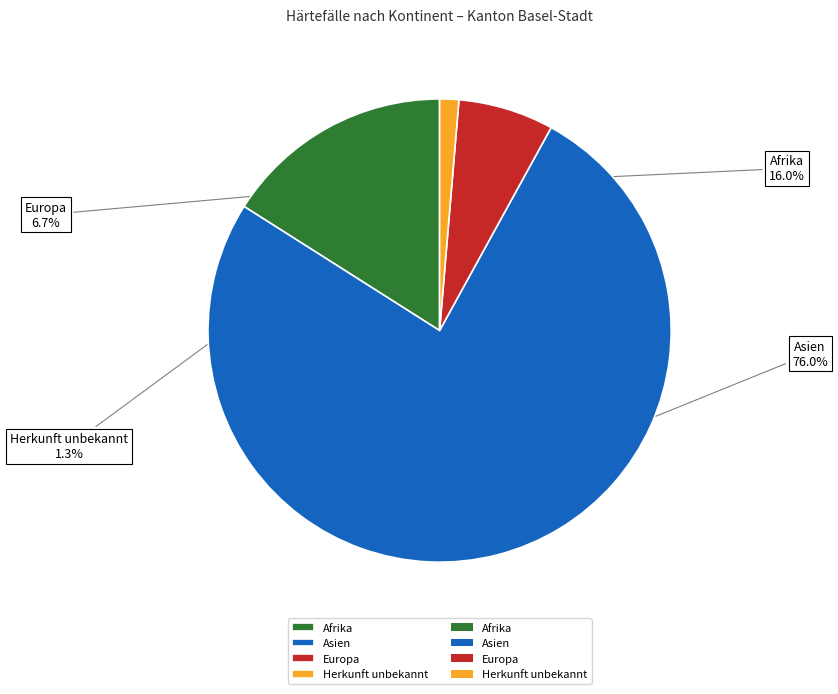

To the nearest percent, what is the average slice percentage?

25%